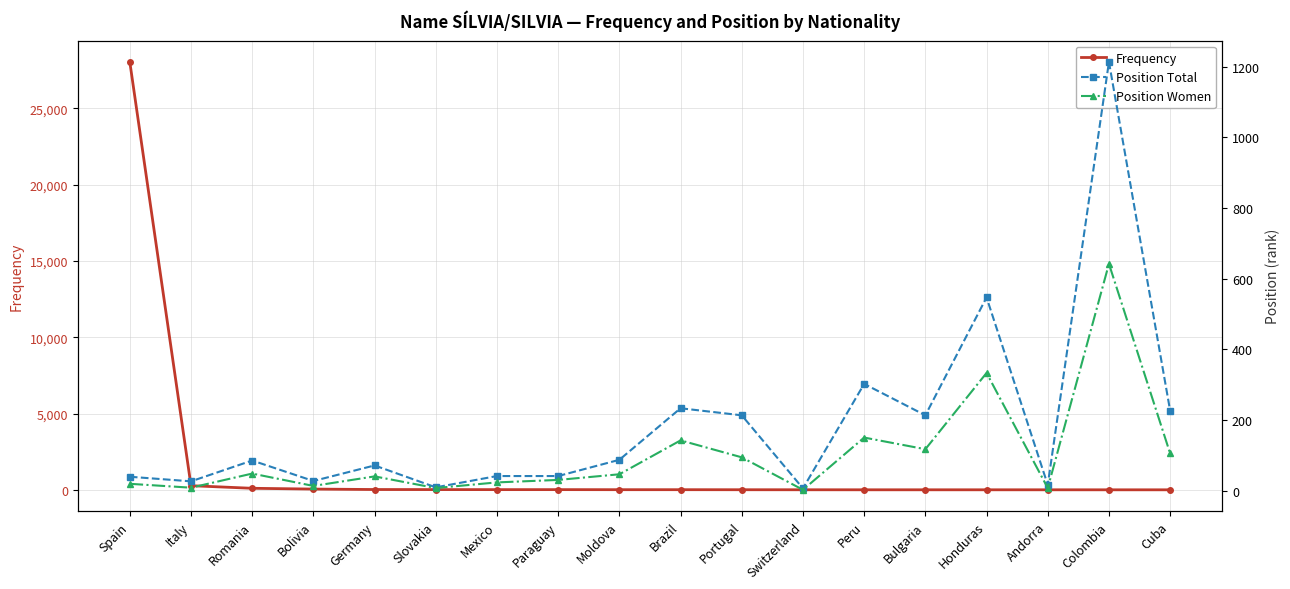

What is the approximate value of Position Women at Romania?

48